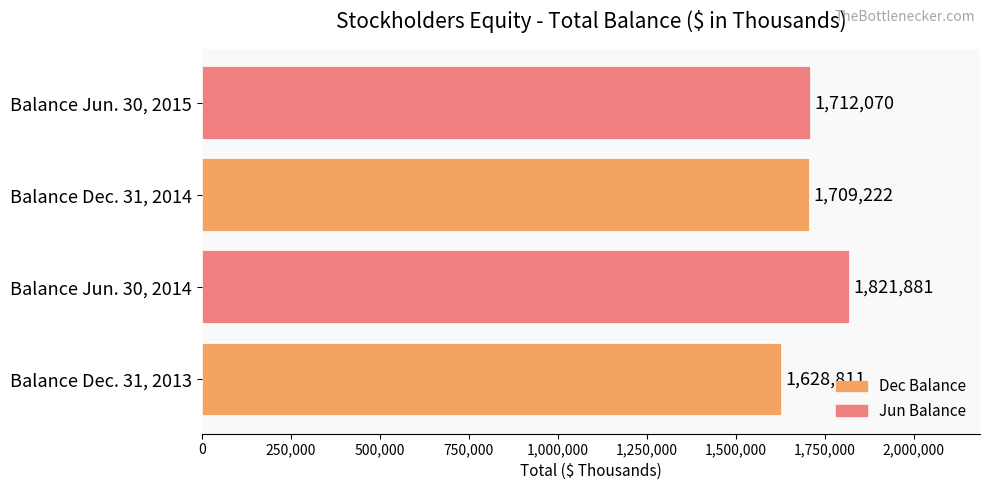

At which category does the chart reach its peak across all series?

Balance Jun. 30, 2014